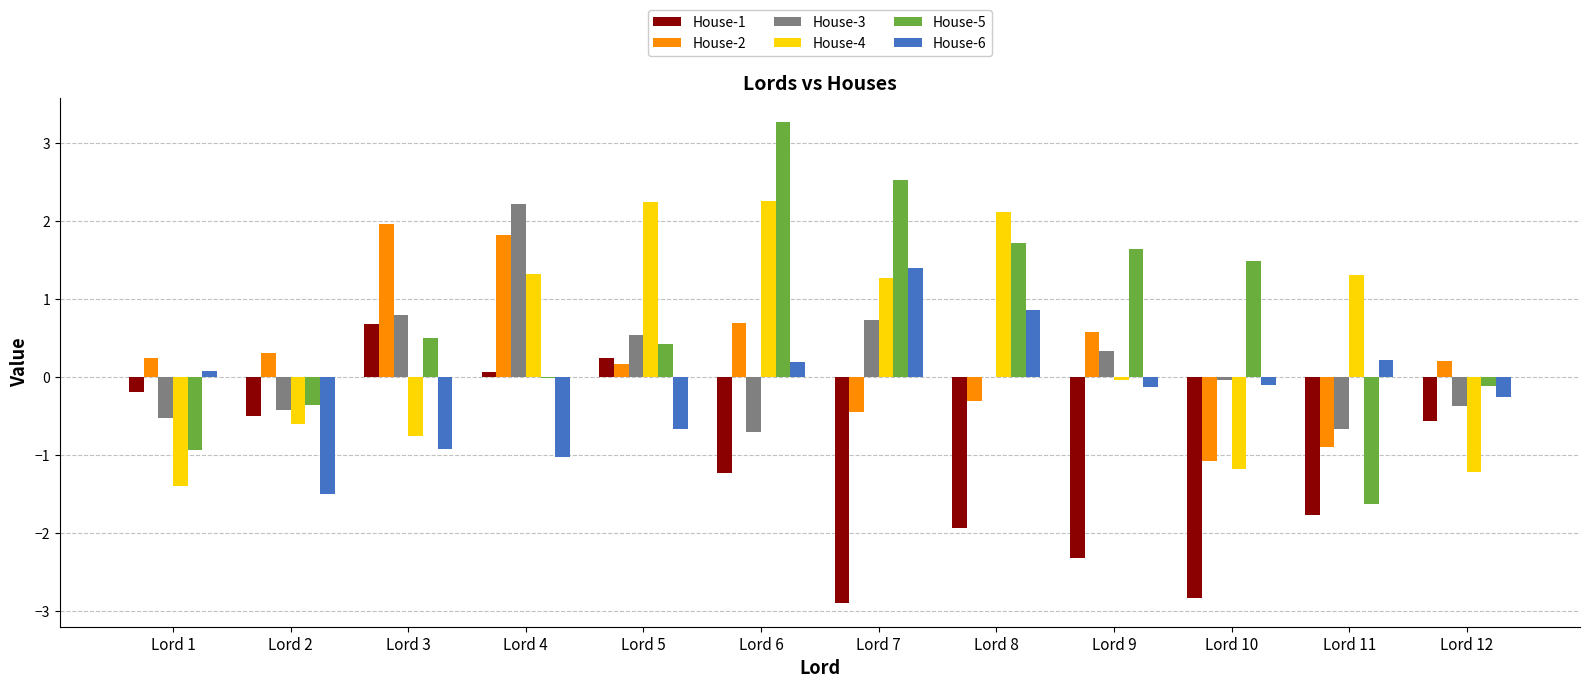

Which series has the widest spread of values?

House-5